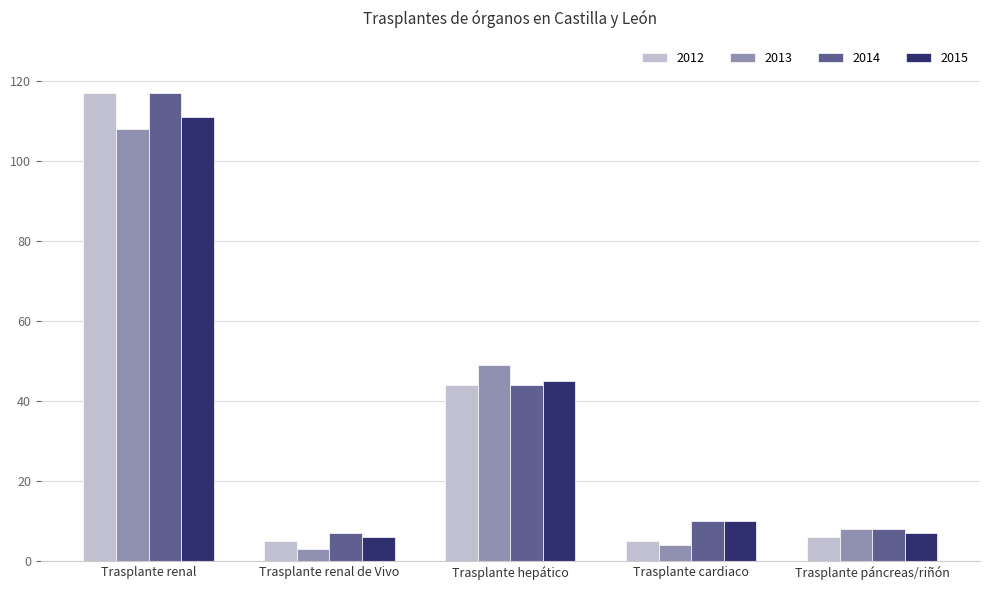

Where does the 2015 series first go above 10?

Trasplante renal